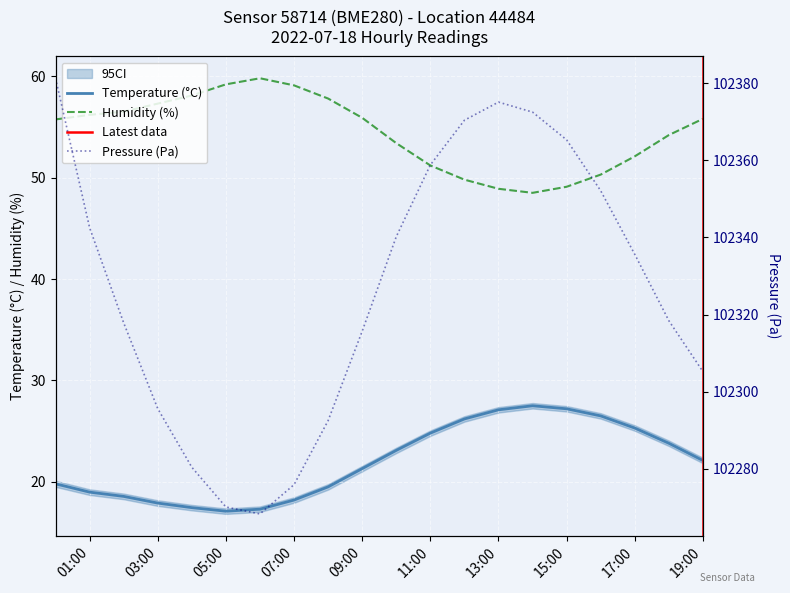

Between 00:00 and 03:00, which series saw the biggest shift?

pressure